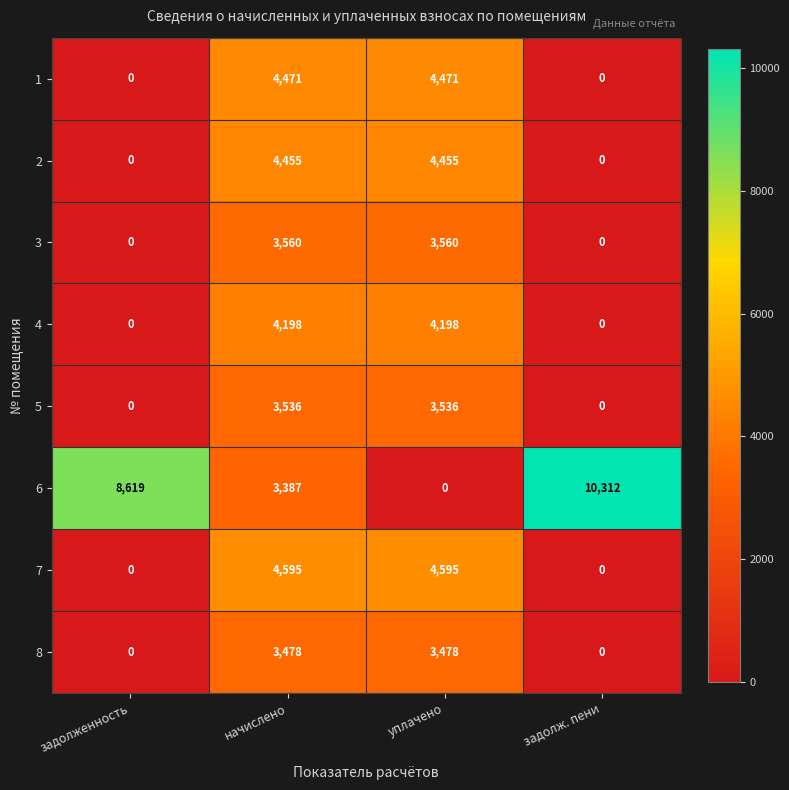

What is the maximum value for 1?

4471